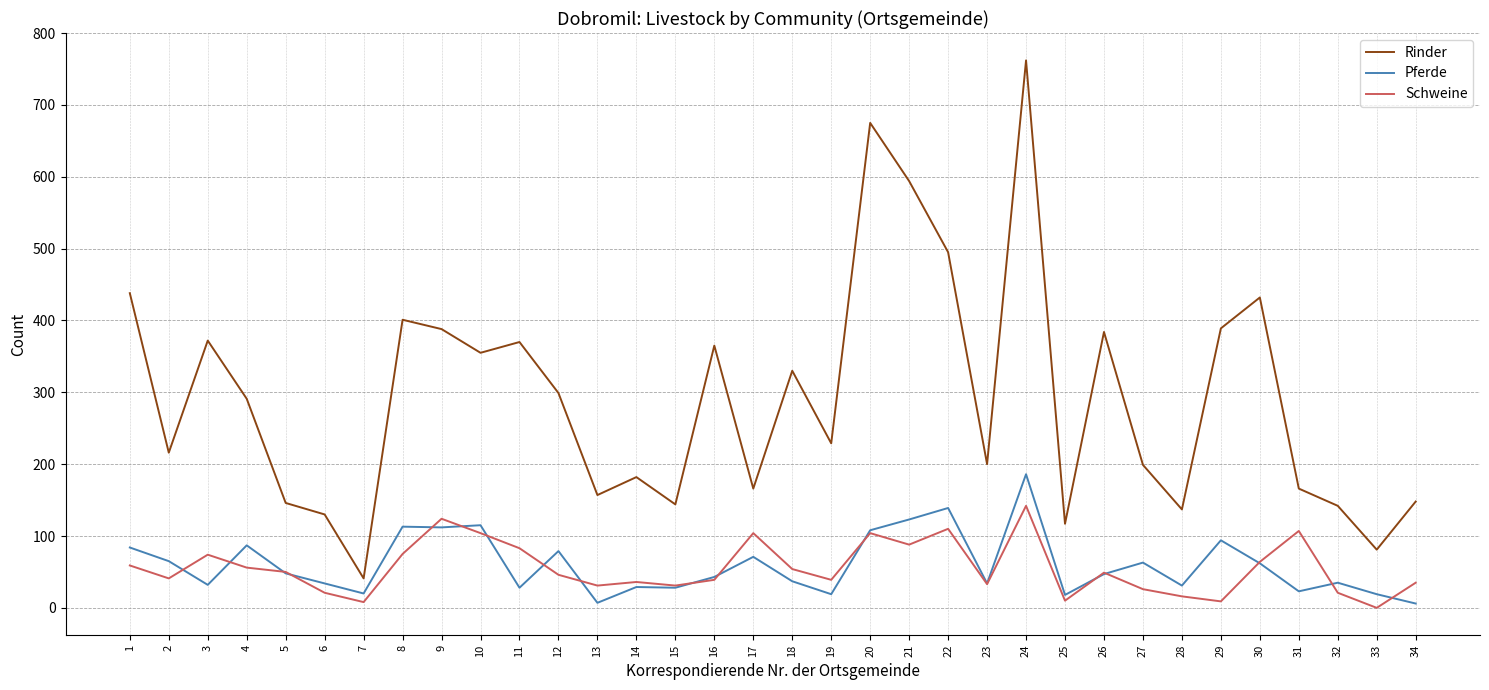

What is the maximum value shown in the chart?

762